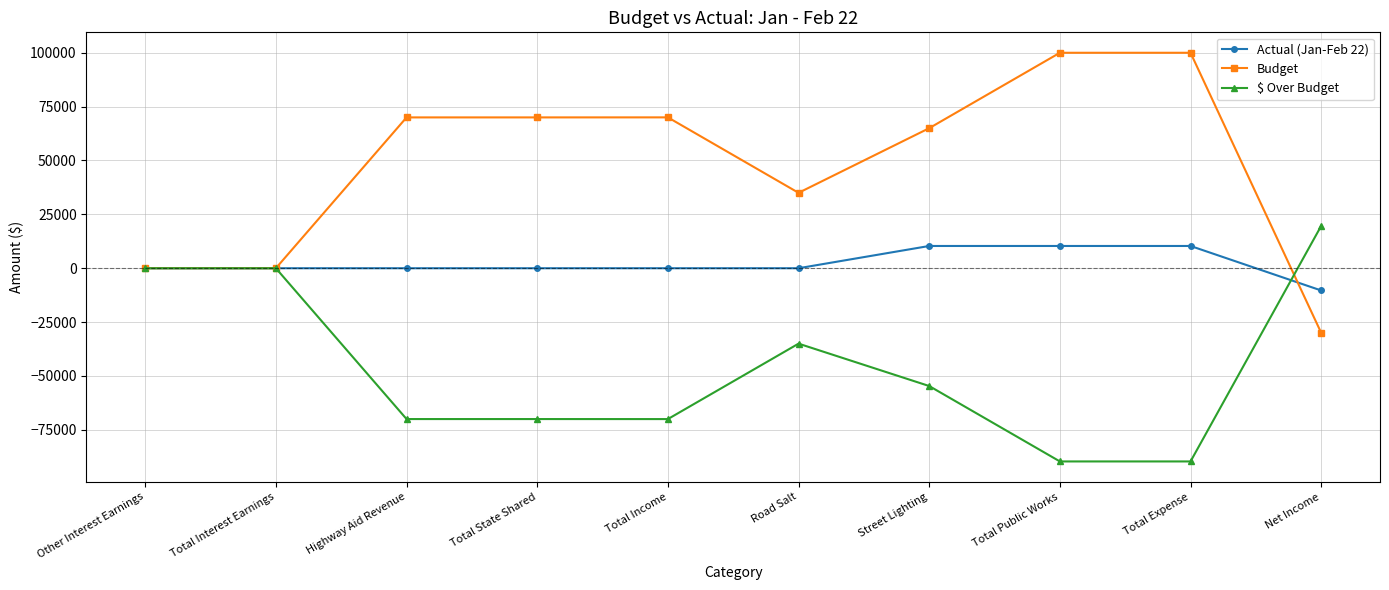

Is this an area chart (filled region under the line)?

No